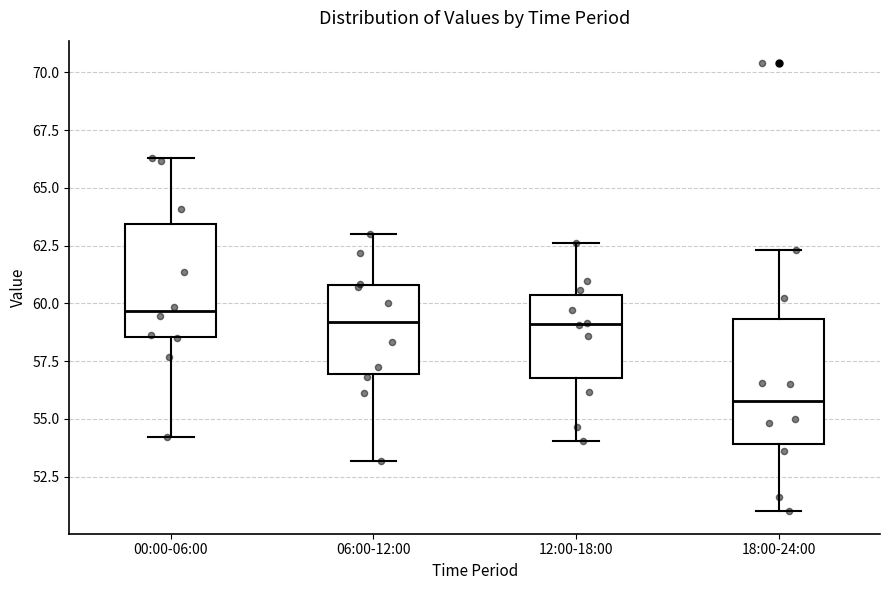

Which box is the tallest, from its lower edge to its upper edge?

18:00-24:00